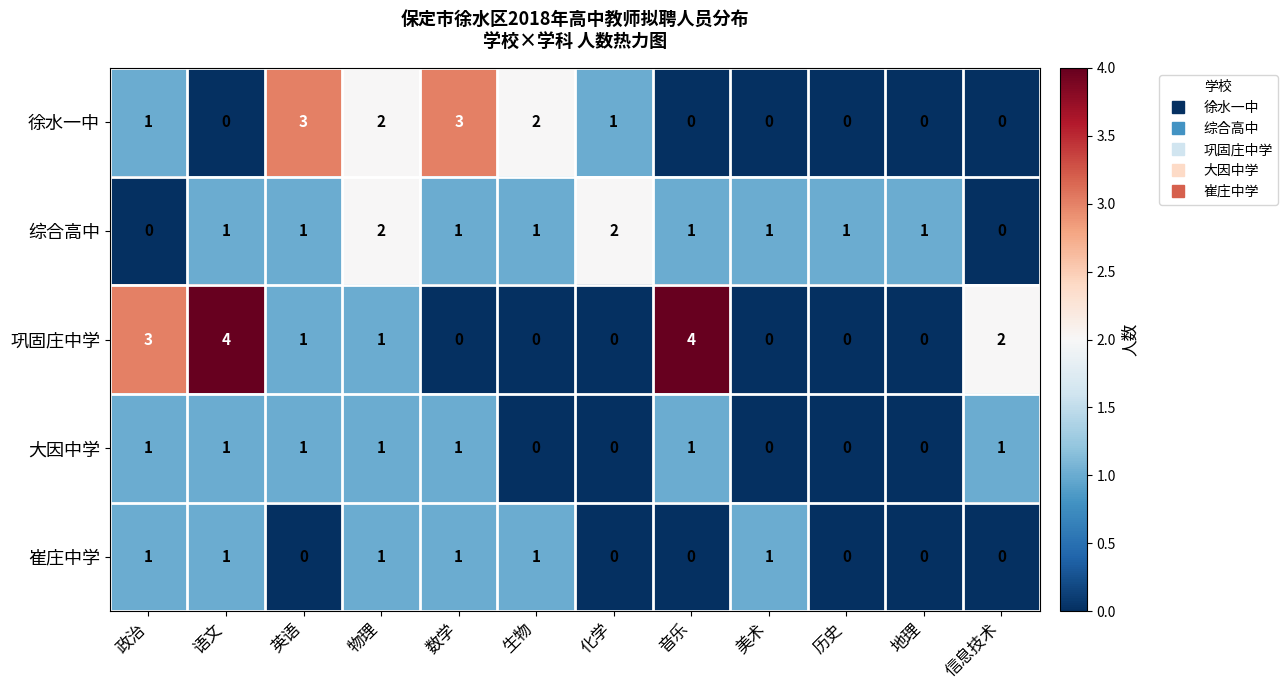

Count the 崔庄中学 values in the range 0 to 1.

12